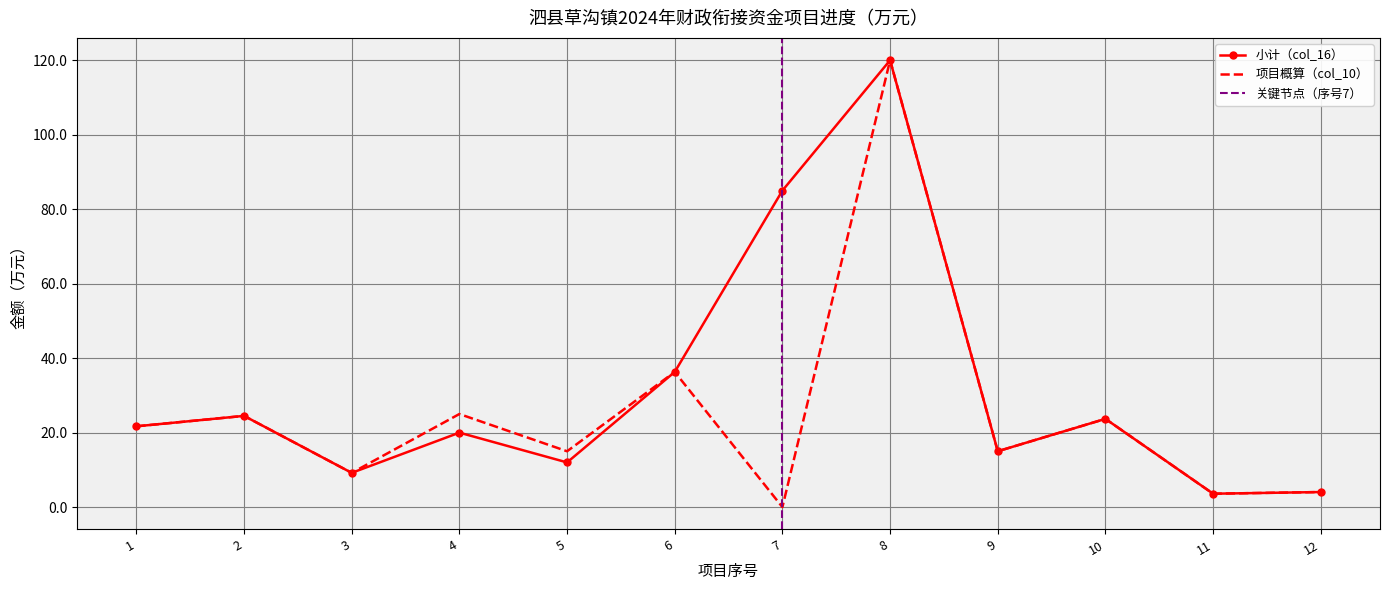

True or false: 项目概算（col_10） and 小计（col_16） intersect in this chart.

False